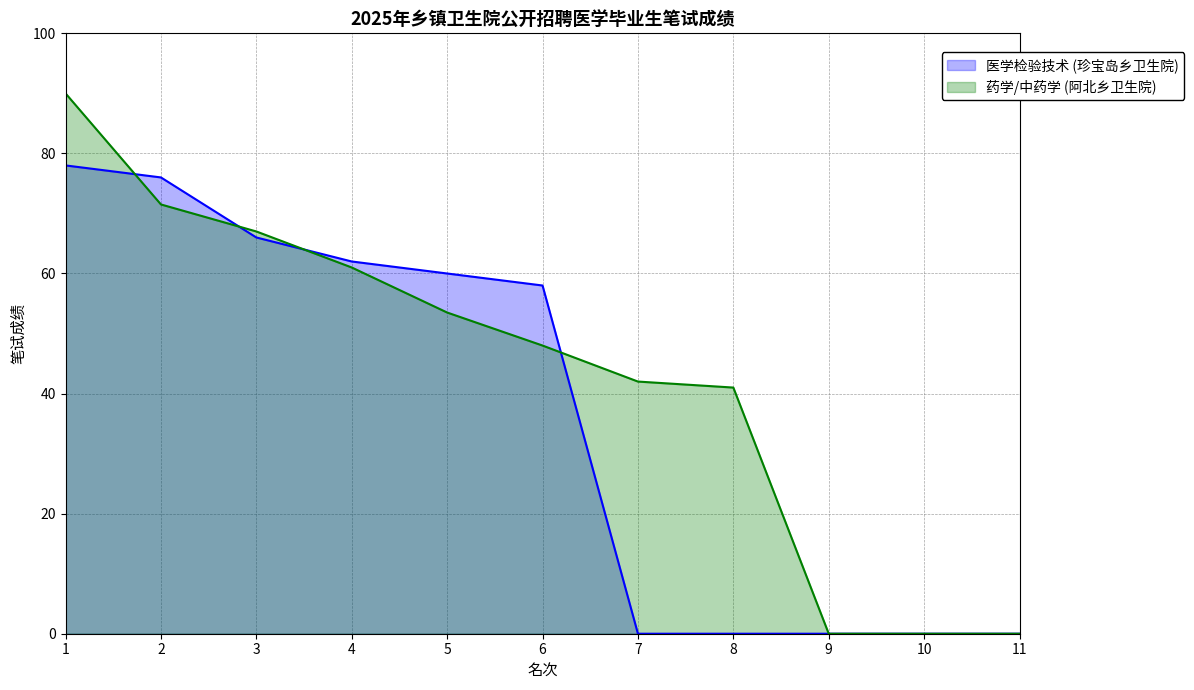

Between which two adjacent categories do 药学/中药学 (阿北乡卫生院) and 医学检验技术 (珍宝岛乡卫生院) first intersect?

1 and 2